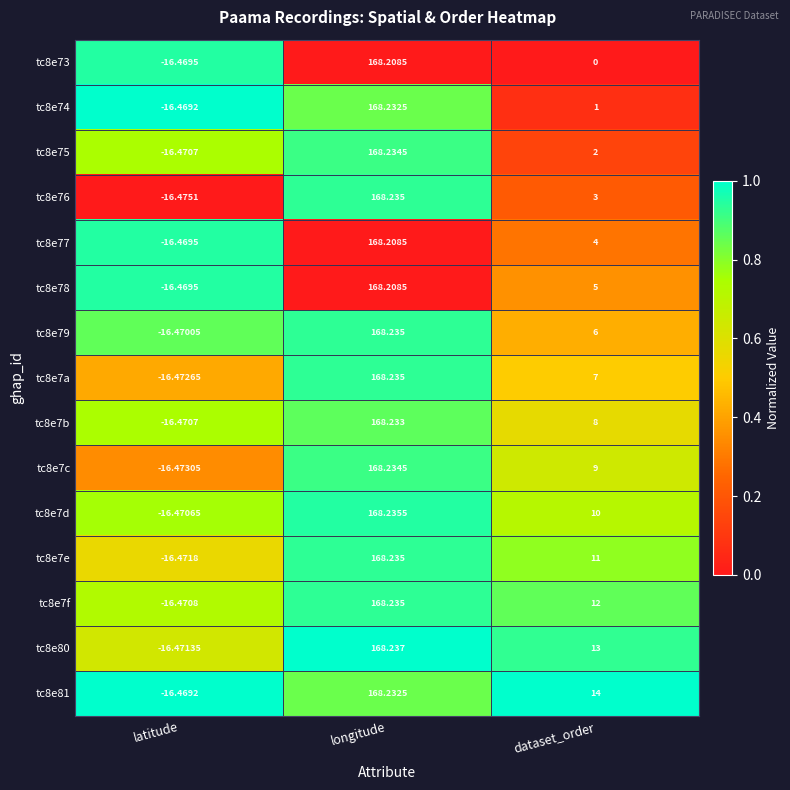

Is the value of tc8e79 at longitude greater than the value of tc8e76 at latitude?

Yes